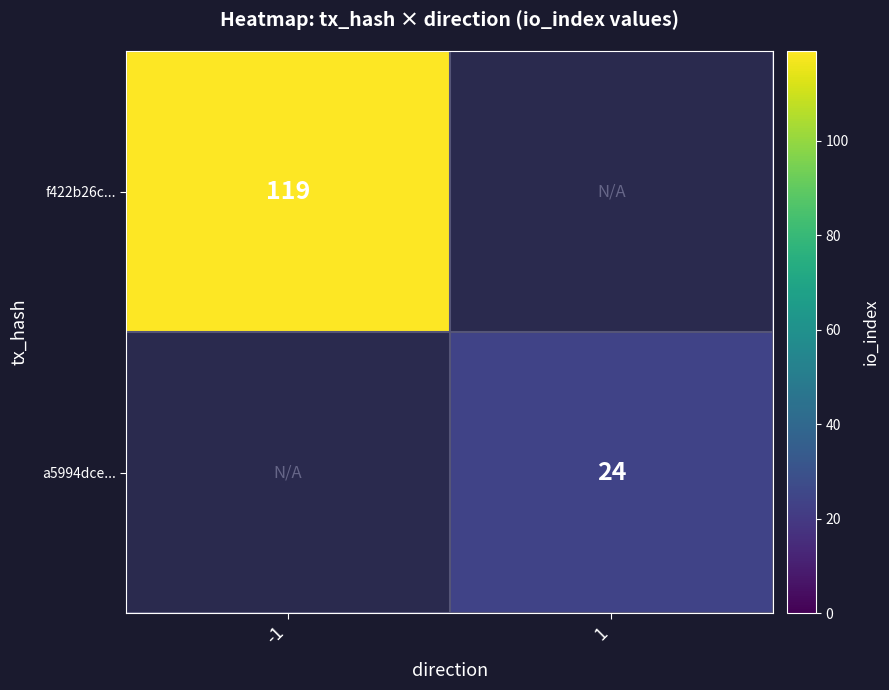

The f422b26c... series shows 42 at -1. True or false?

False